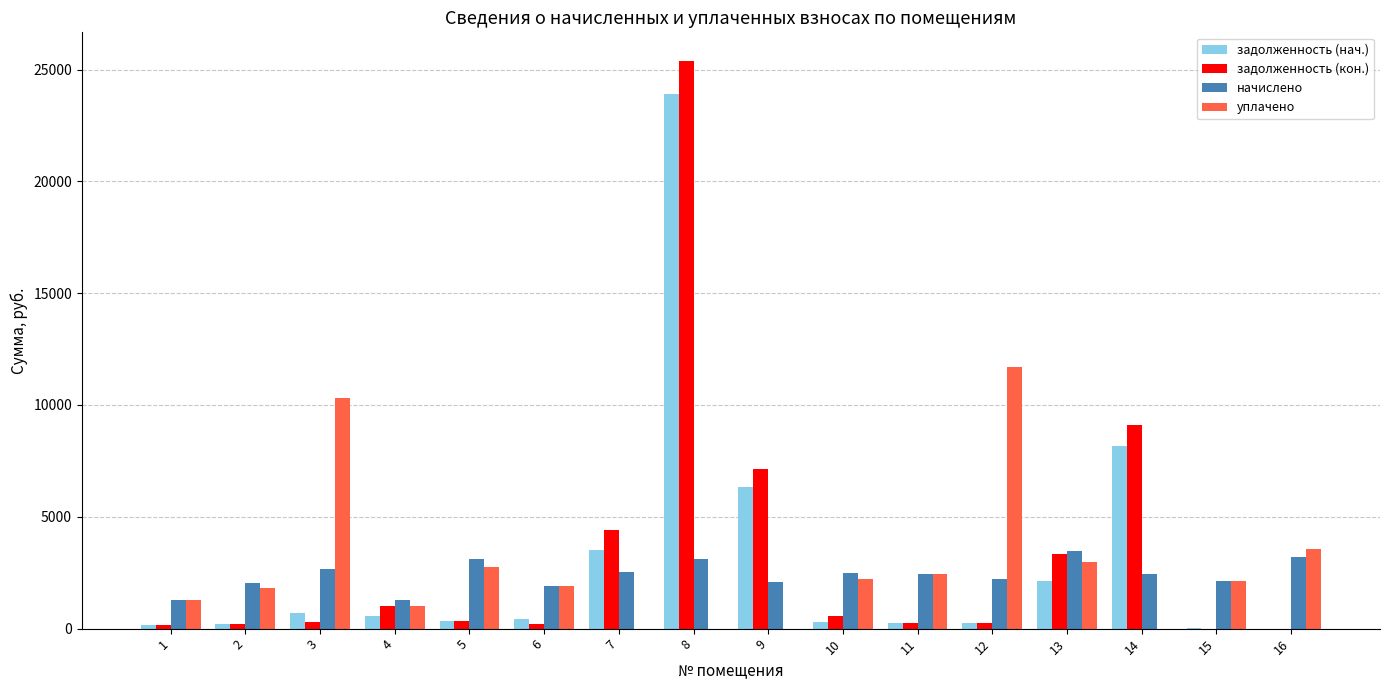

How many data points in уплачено are above 2113?

8